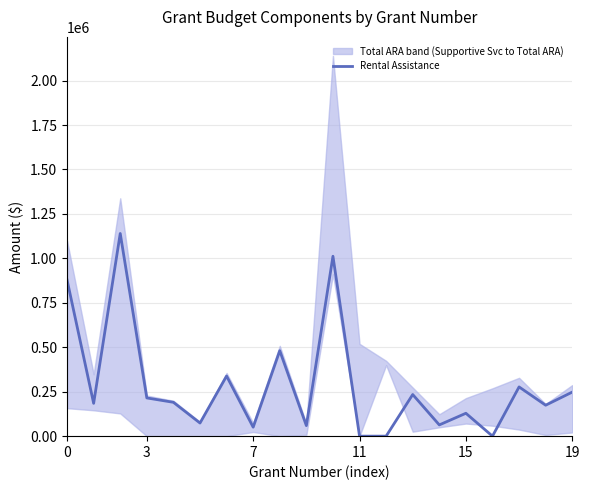

True or false: the data shows 173998 at 15.

False